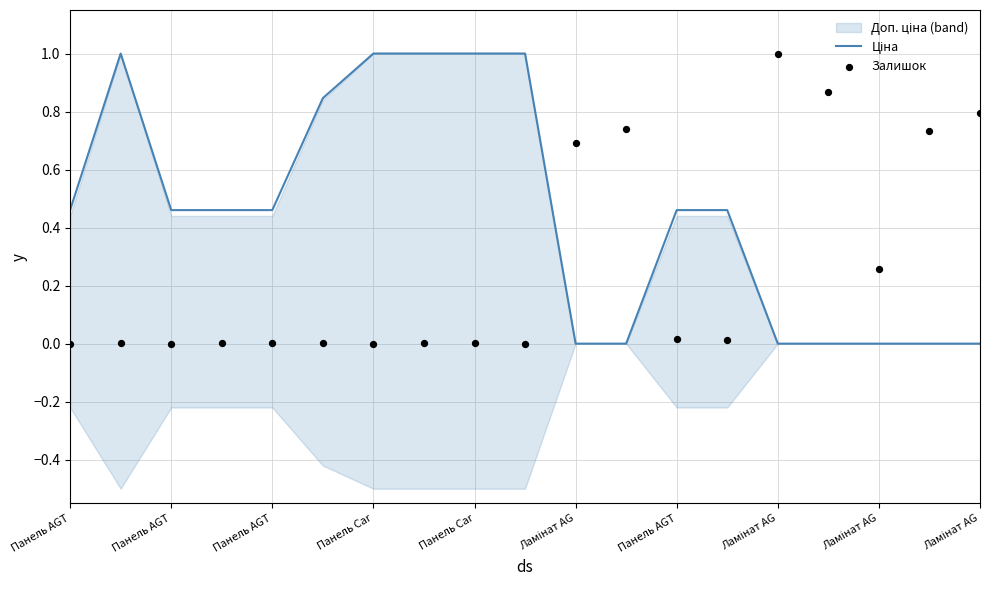

At how many categories does at least one series exceed 0?

19